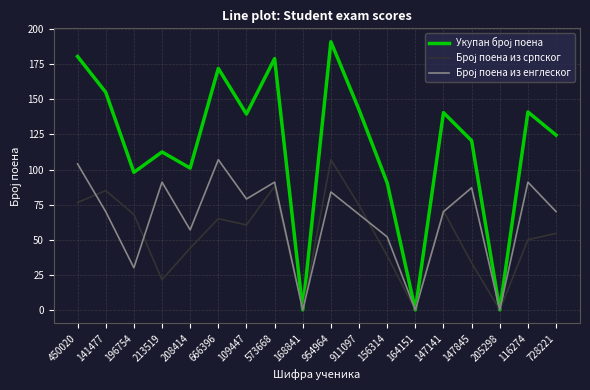

What position from the left is 109447?

7